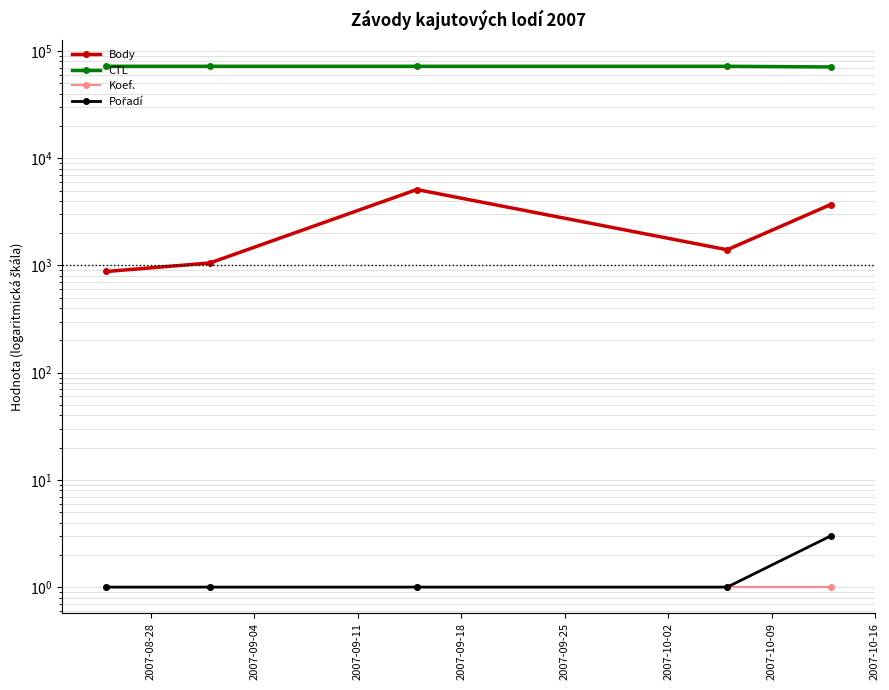

The value of Koef. at 2007-09-11 is 2. True or false?

False